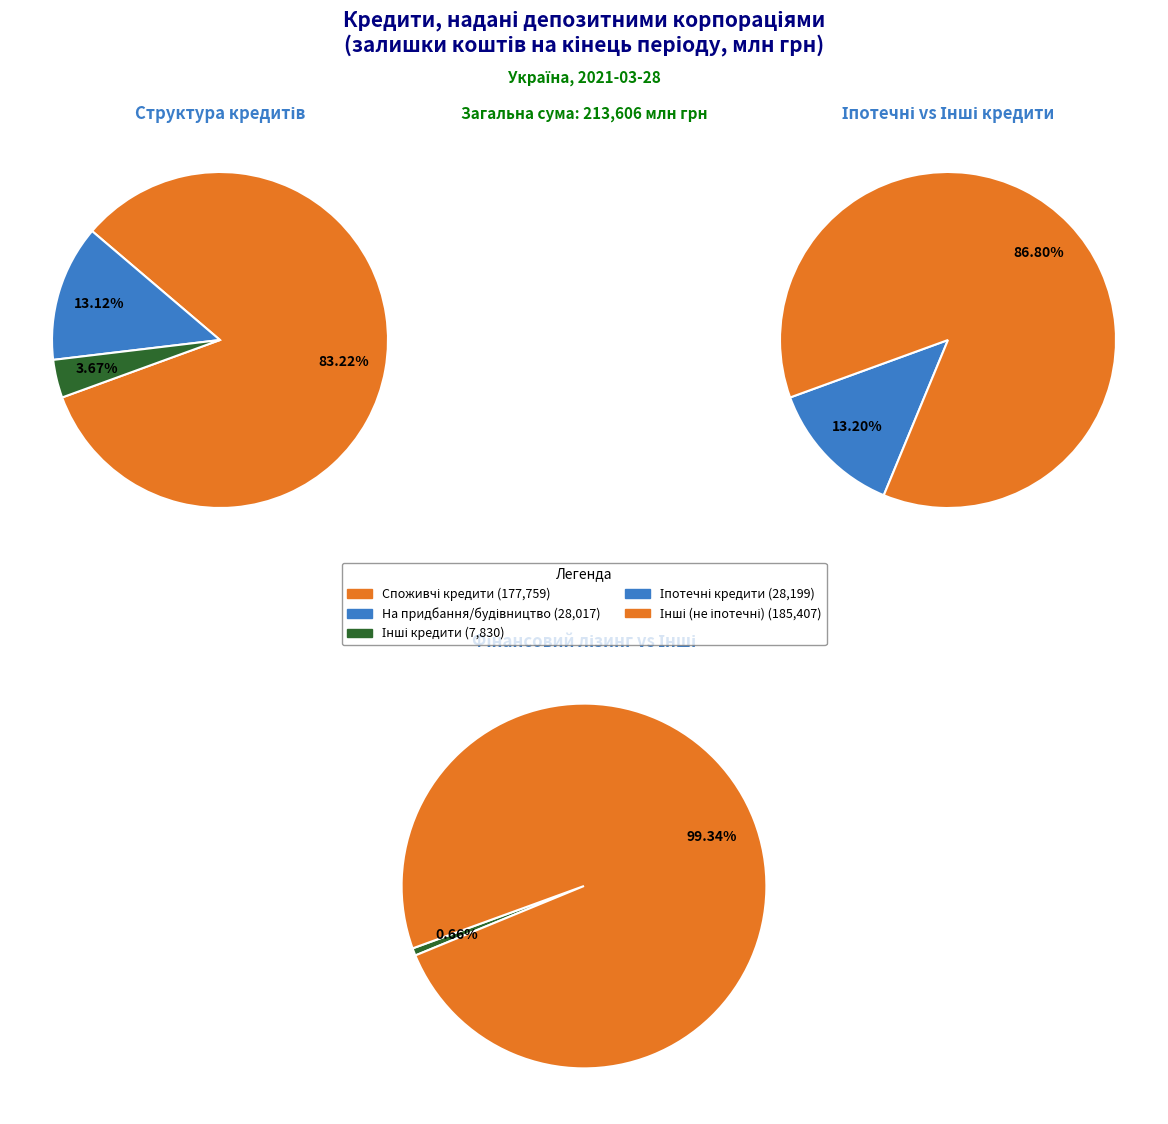

What is the majority slice?

Споживчі кредити